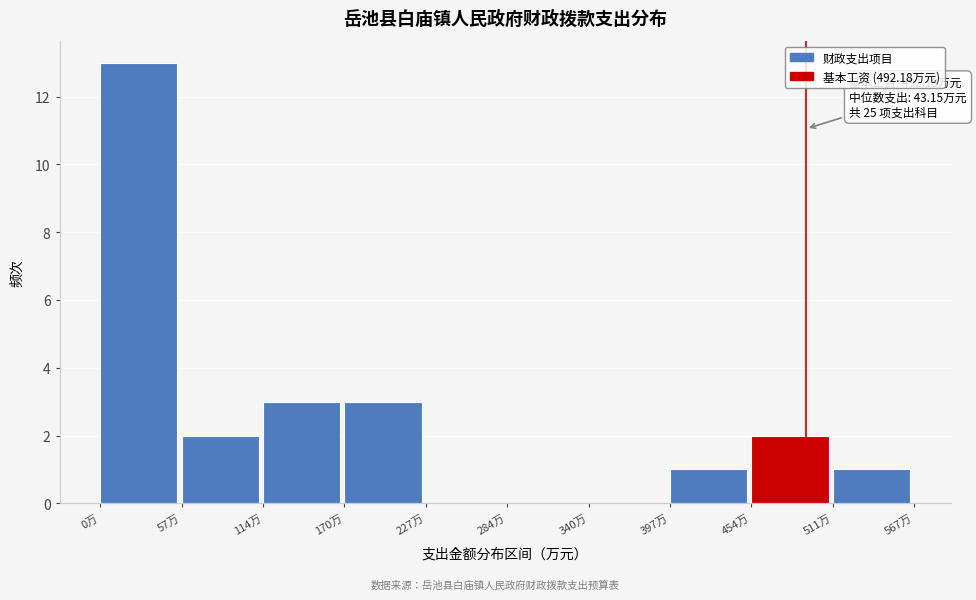

Which range on the x-axis has the tallest bar?

0 to 60